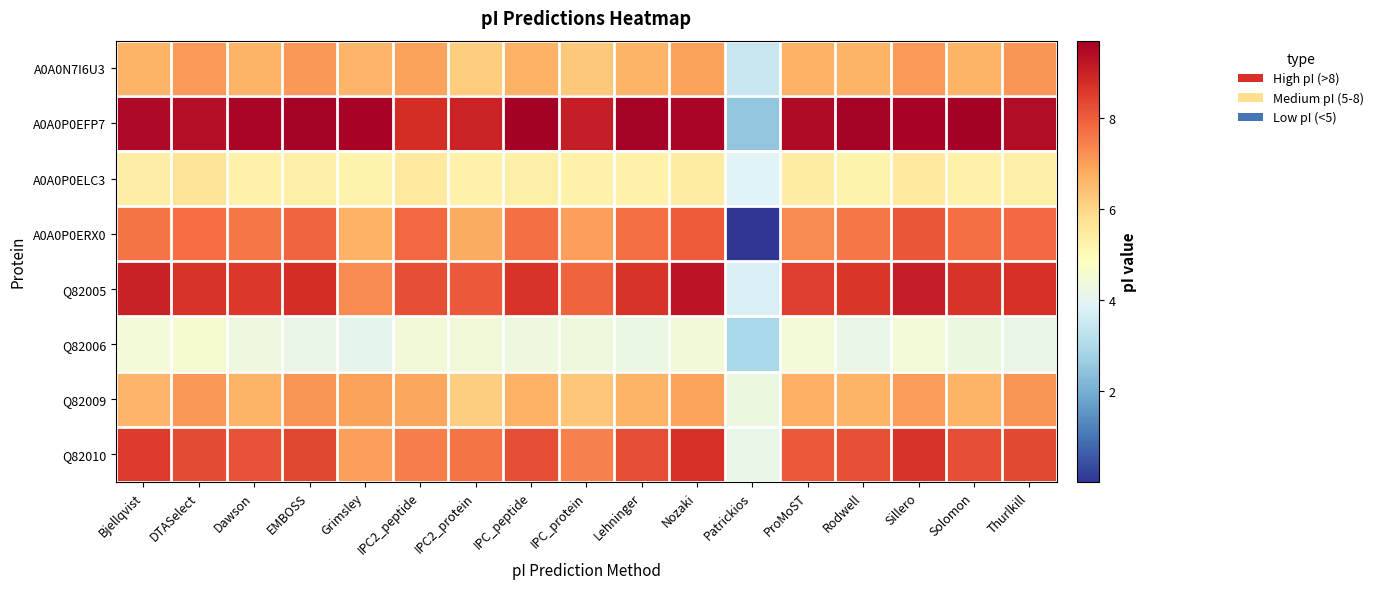

Count the number of data series in this chart.

8